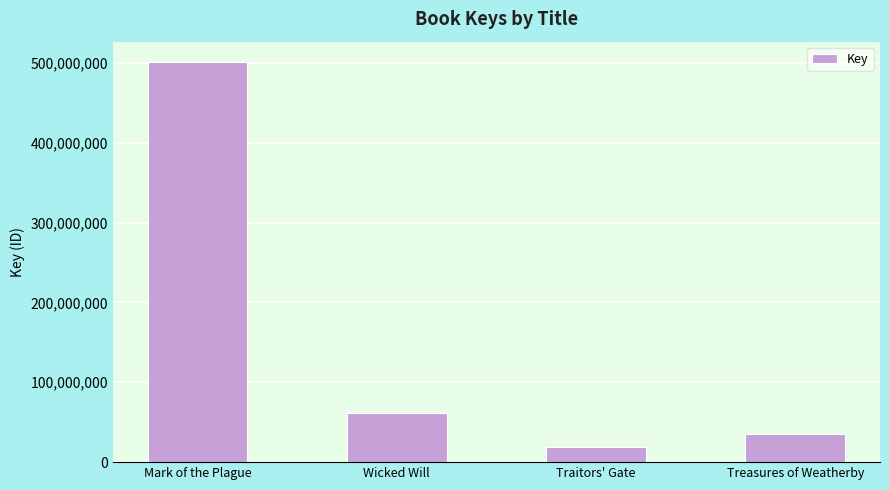

What is the difference between the values at Wicked Will and Treasures of Weatherby?

26708512